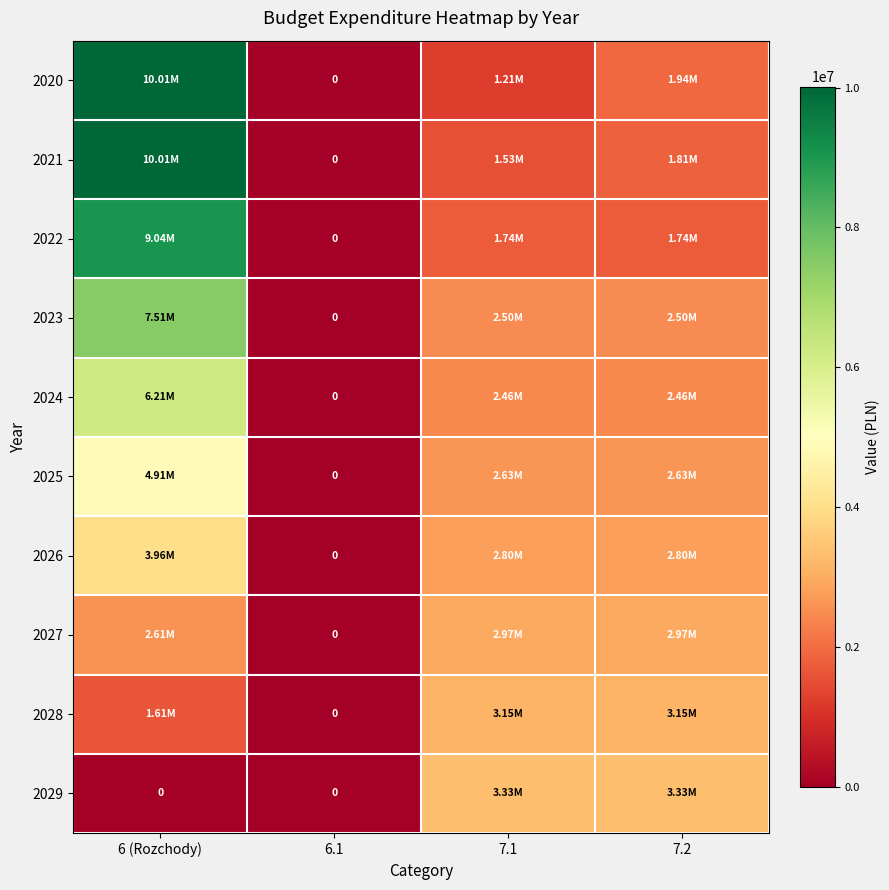

What is the total value across all series at 6 (Rozchody)?

55858551.4